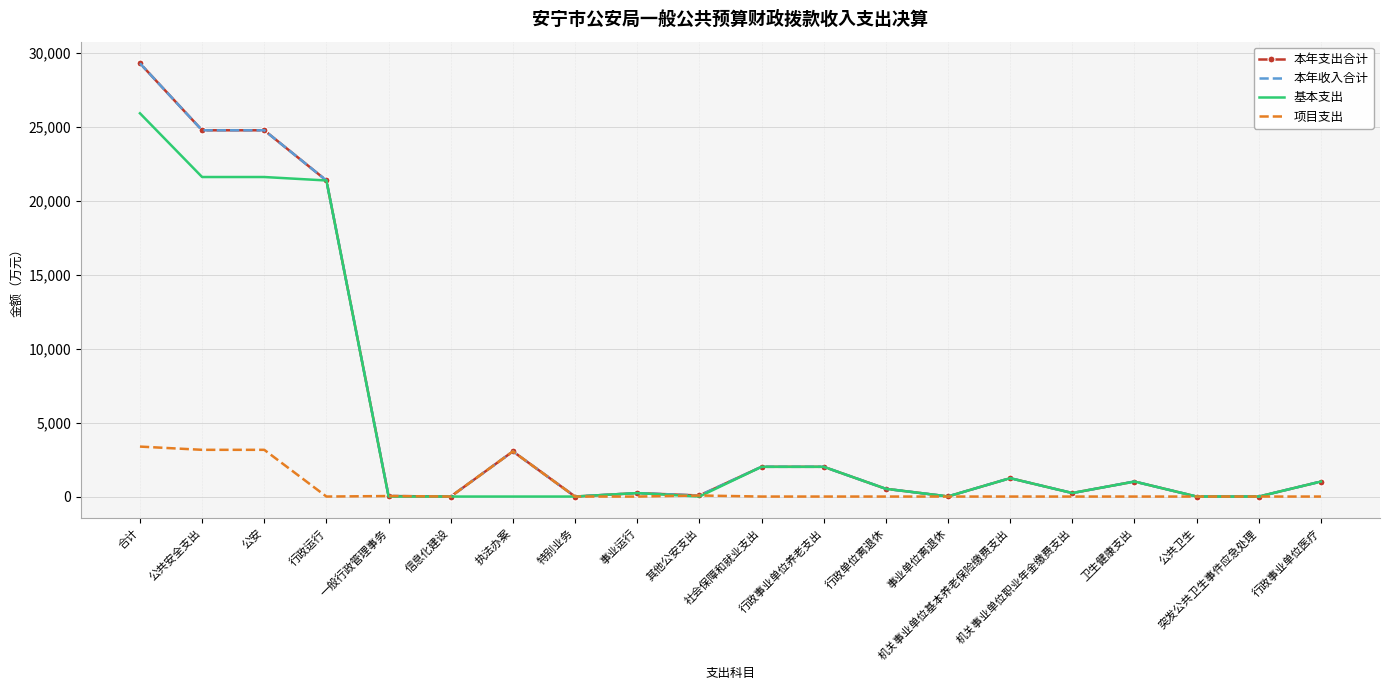

Where is 项目支出 nearest to the value 1689?

执法办案